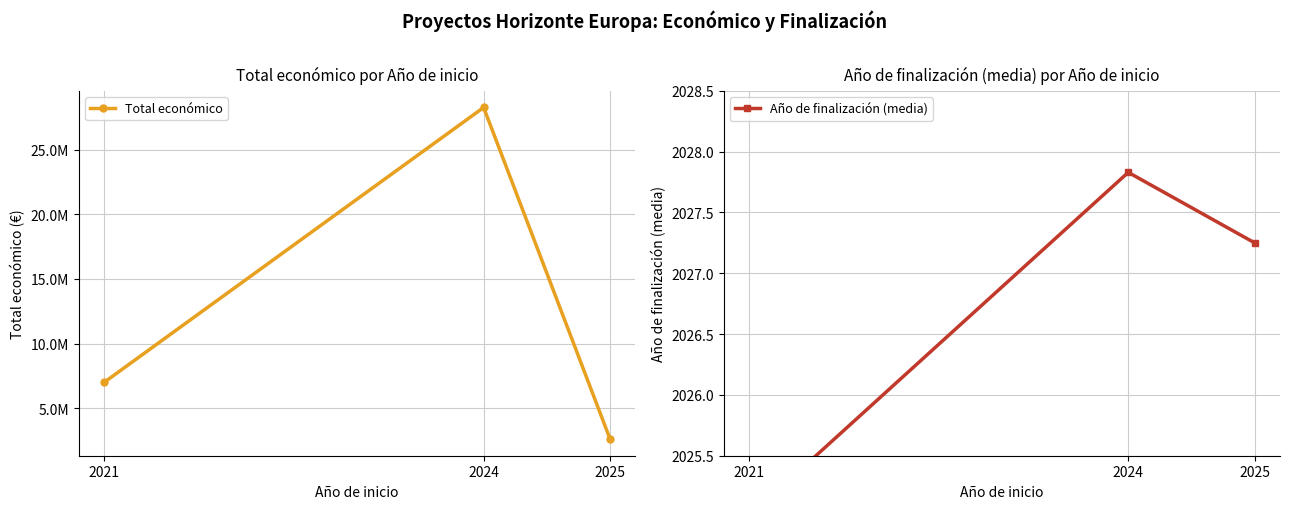

Which has a higher value, 2025 or 2021?

2021